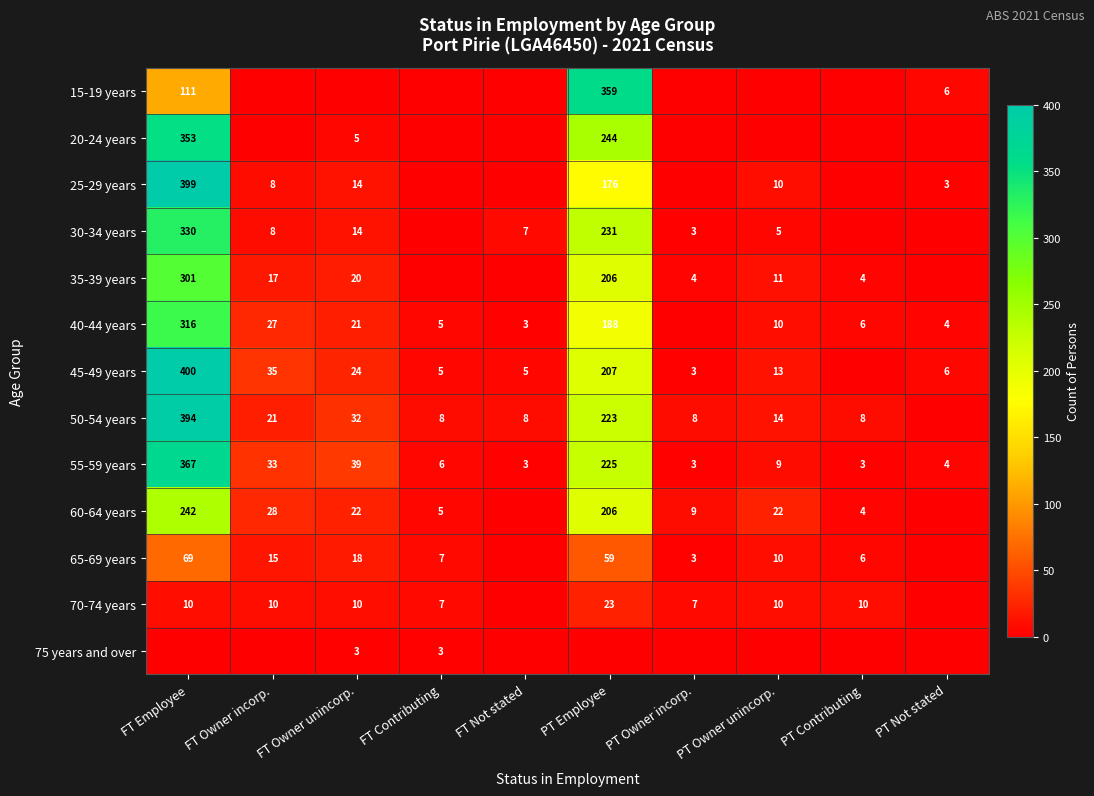

True or false: 30-34 years has a value of 330 at FT Employee.

True